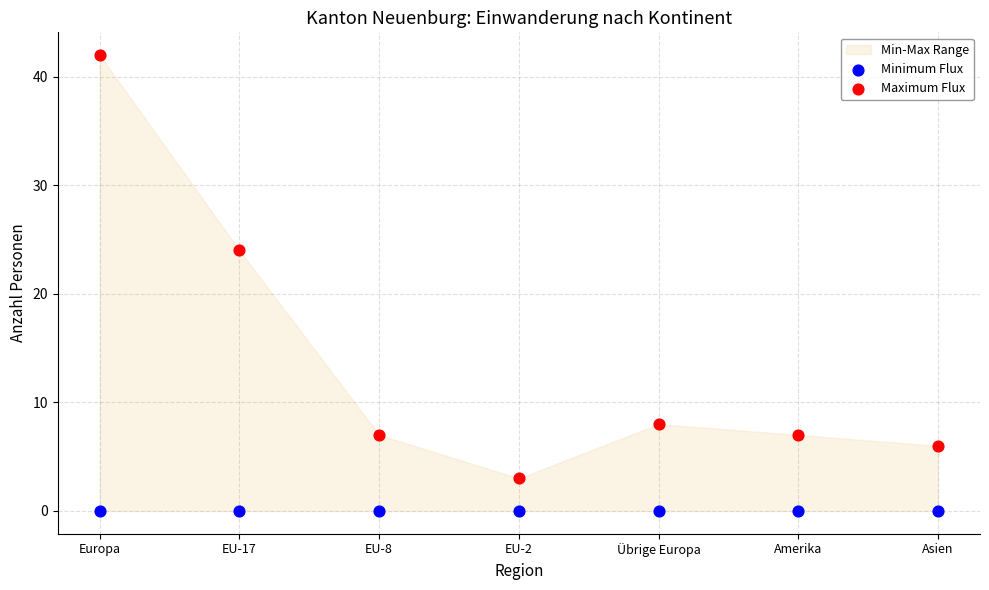

Which series contains the lowest Y value?

Minimum Flux